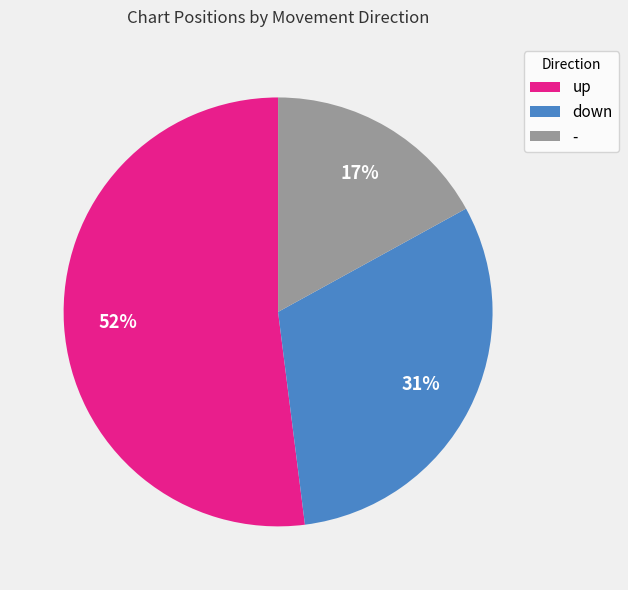

Is the sum of down and up greater than half?

Yes